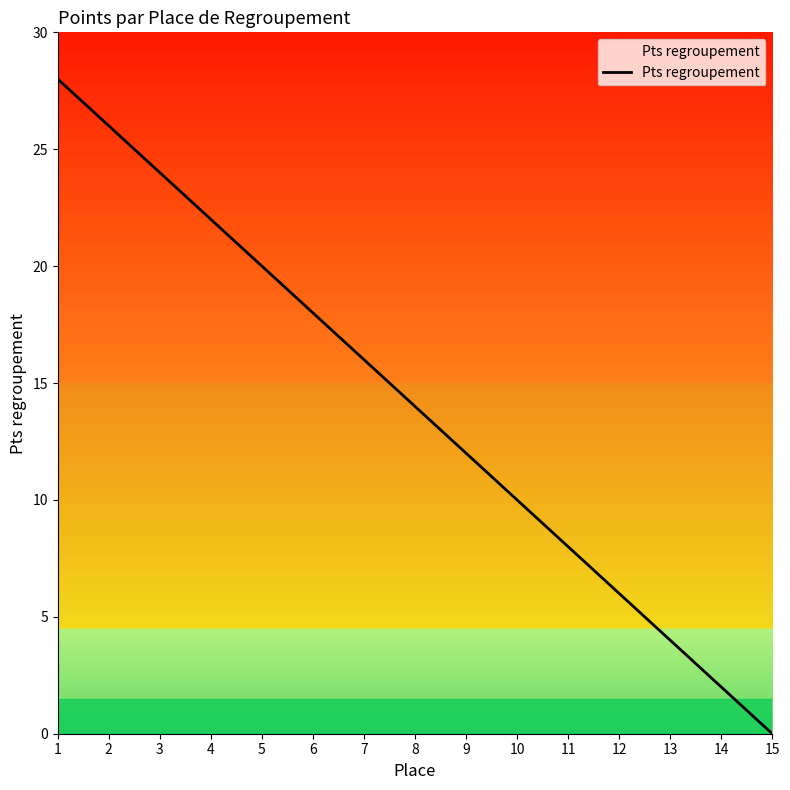

What is the difference between the maximum and minimum values?

28